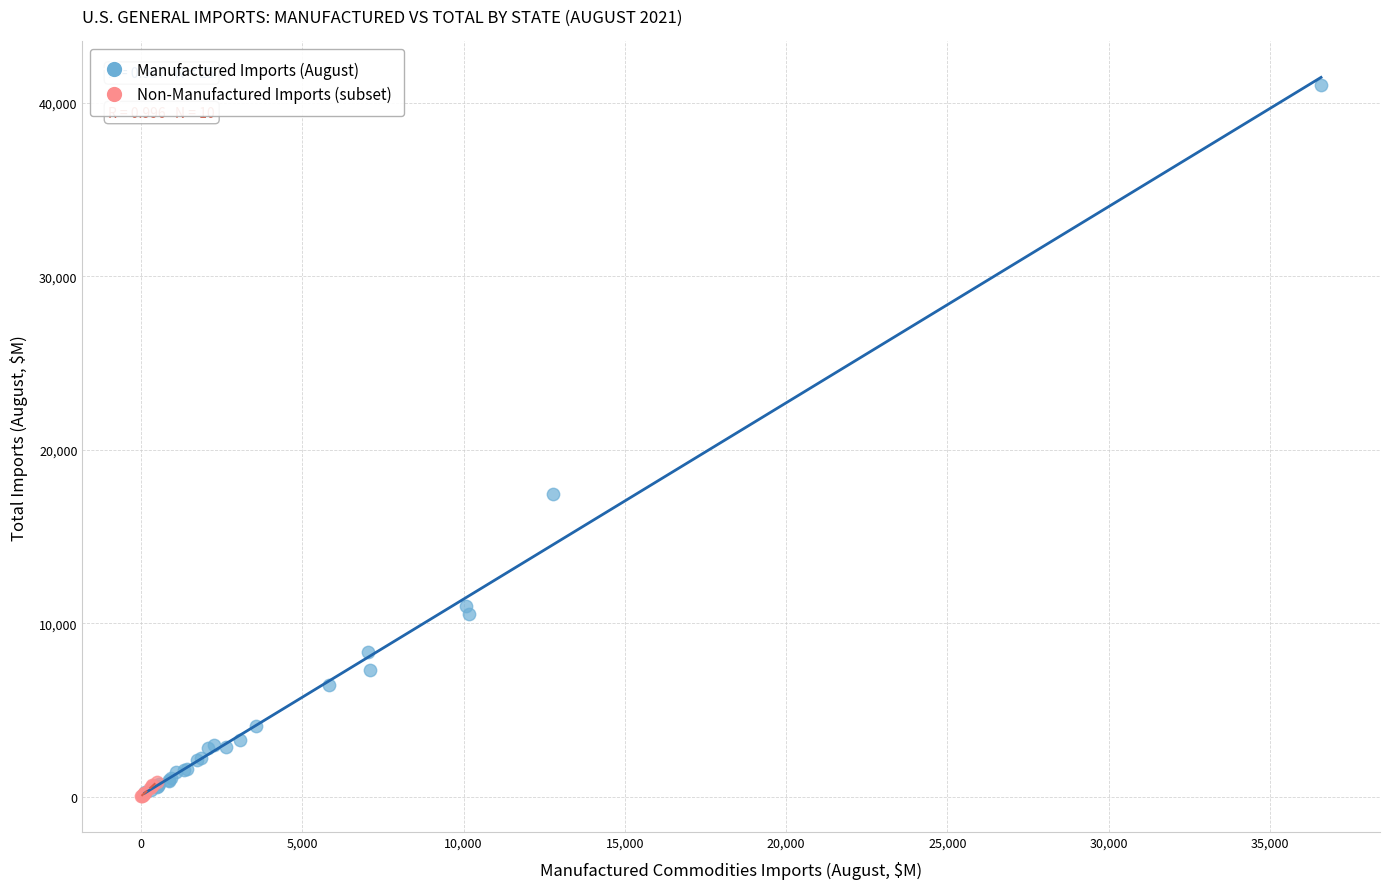

Which series reaches the maximum Y coordinate?

Manufactured Imports (August)